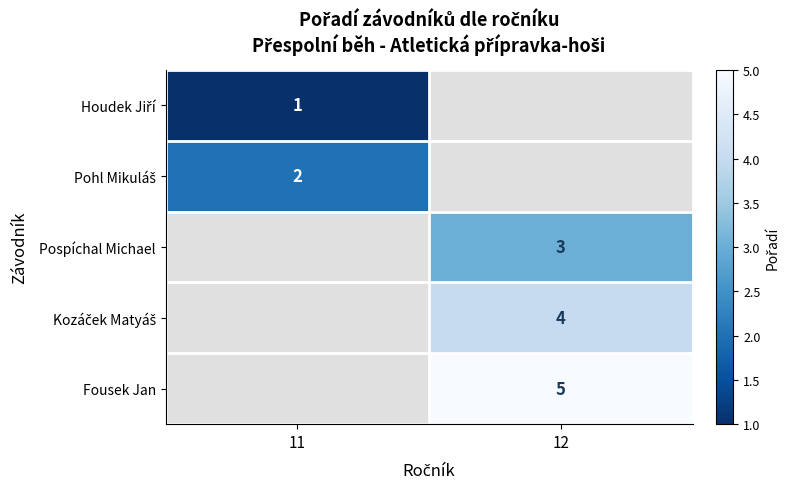

Is it true that Fousek Jan equals 3 at 12?

False